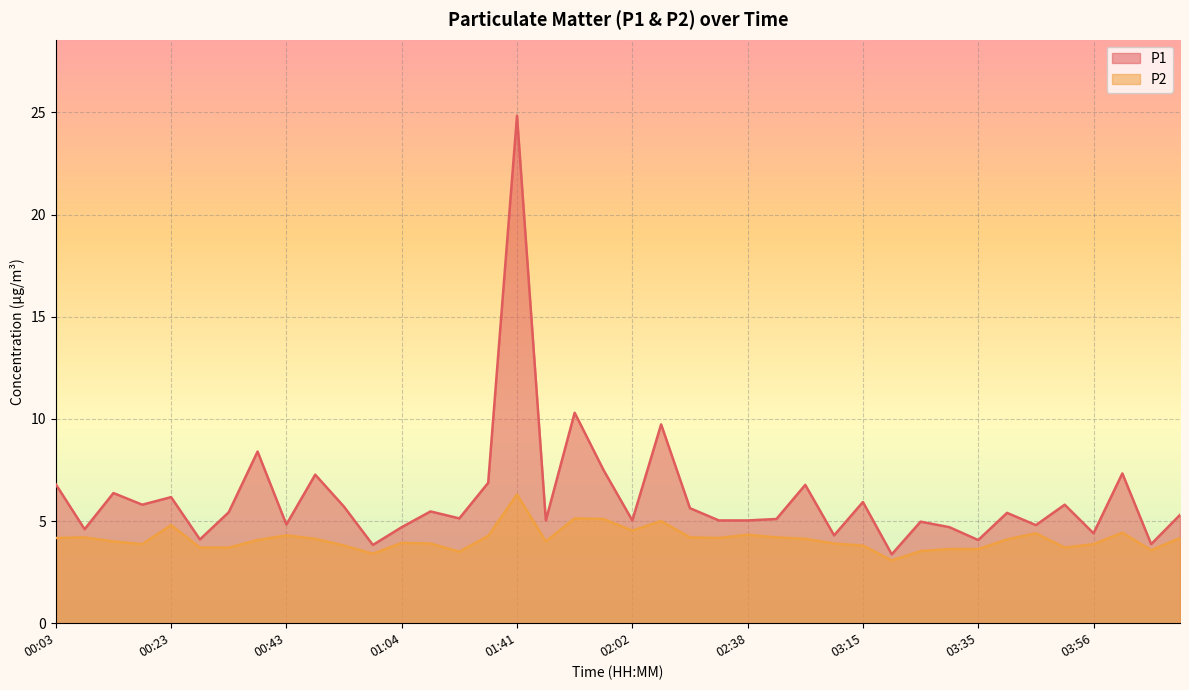

True or false: P2 has a value of 5.1 at 01:57.

True